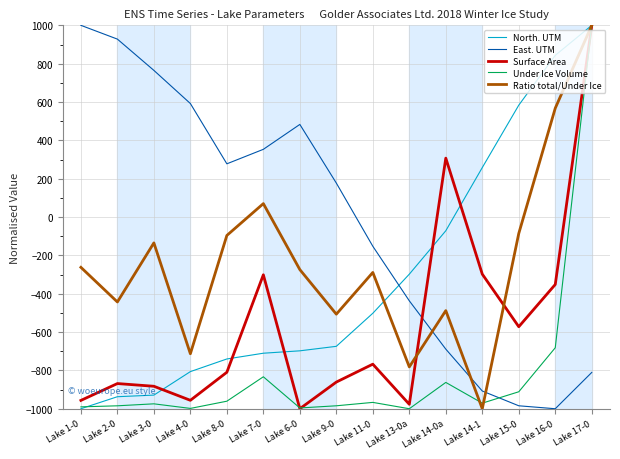

True or false: East. UTM has a value of -497.0 at Lake 17-0.

False